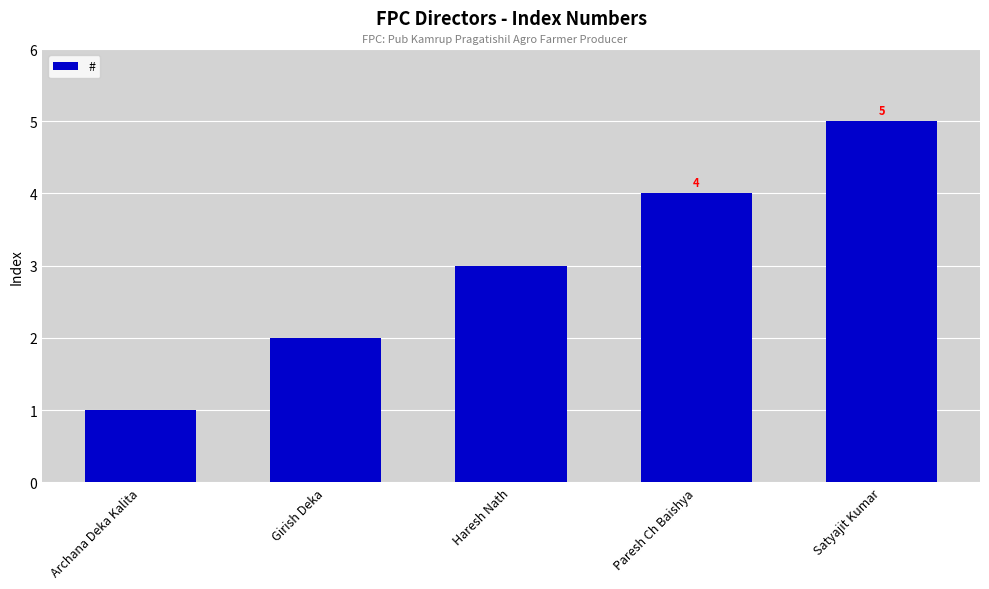

What is the change in value from Haresh Nath to Satyajit Kumar?

+2